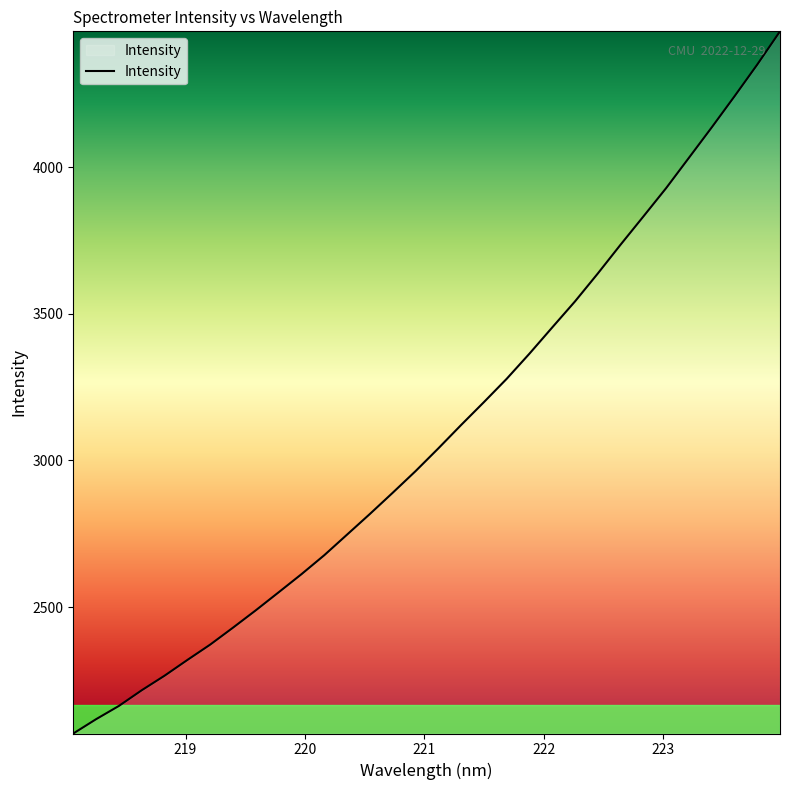

True or false: there are more than 2 points higher than both neighbors.

False